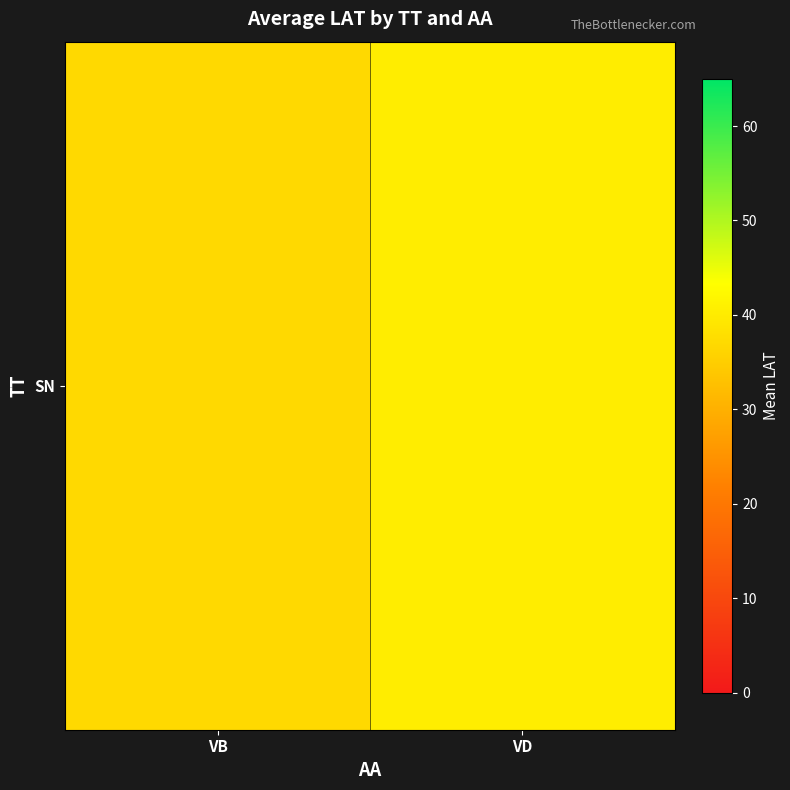

Reading right to left, extract all data points from this chart.

40.3	36.9